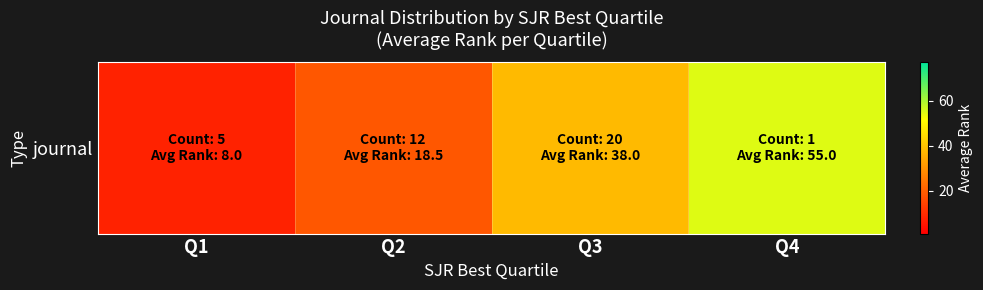

List the labels in order of value, largest first.

Q4, Q3, Q2, Q1